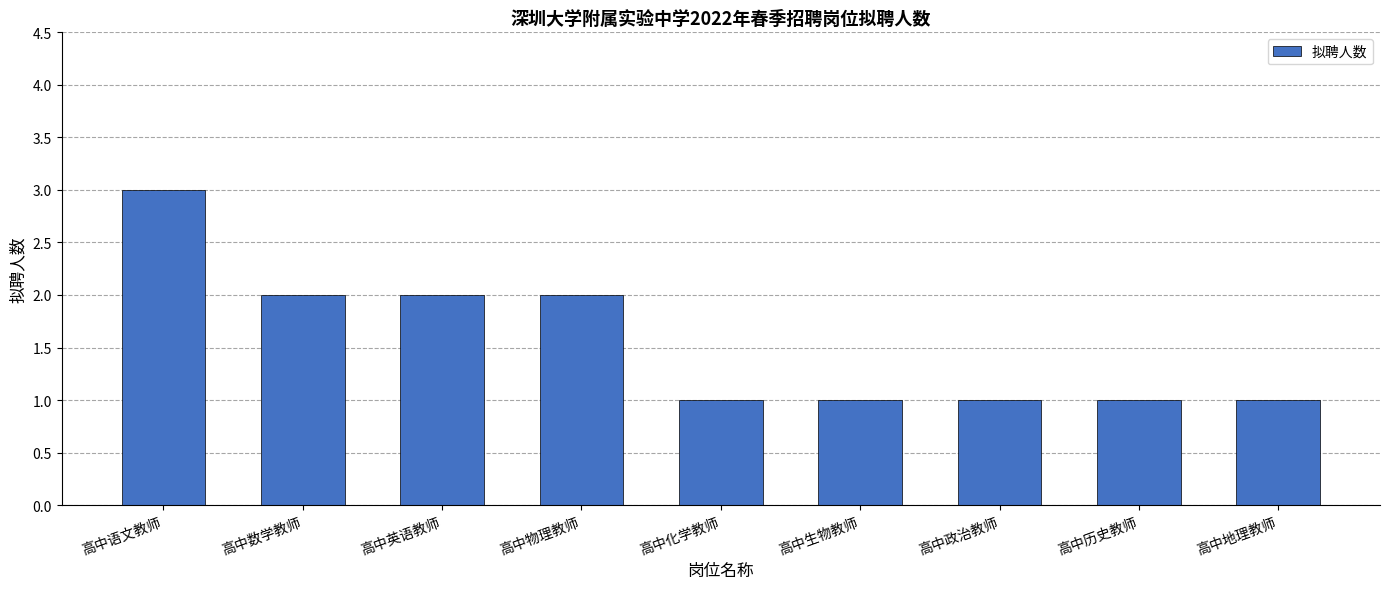

What is the minimum value shown in the chart?

1